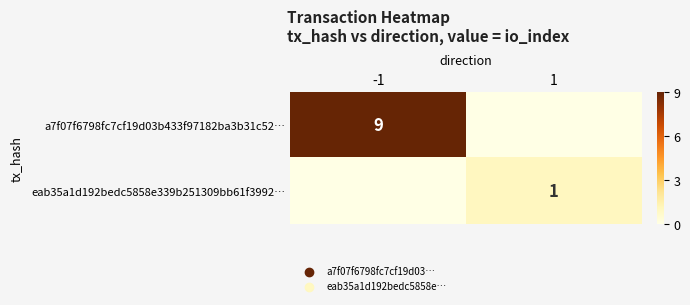

Is it true that eab35a1d192bedc5858e339b251309bb61f3992… equals 1 at 1?

True